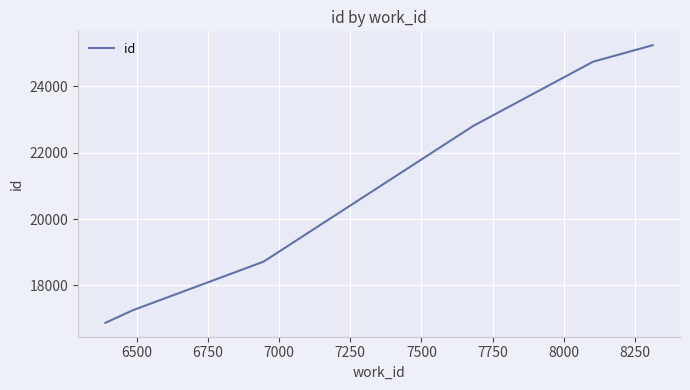

What is the smallest value displayed?

16871